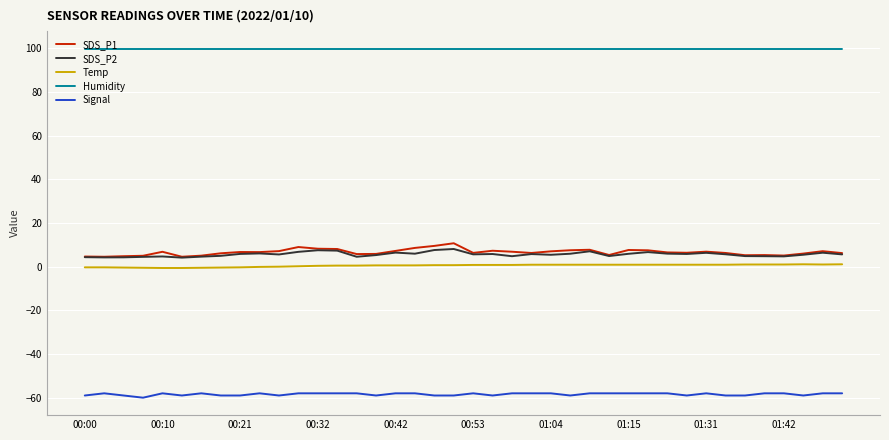

What is the greatest value displayed?

99.9